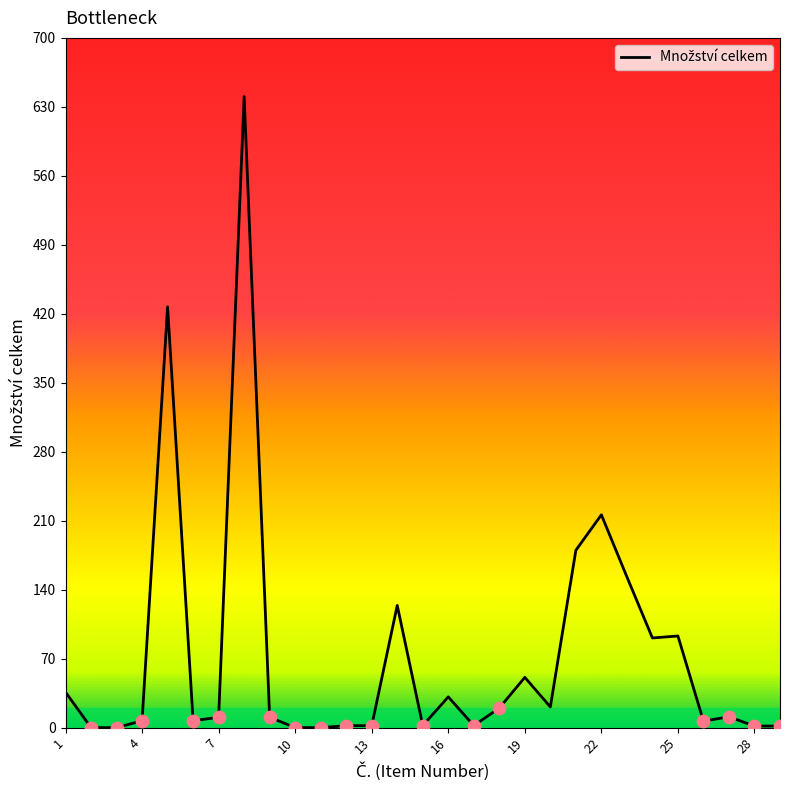

What is the difference between the maximum and minimum values?

640.5